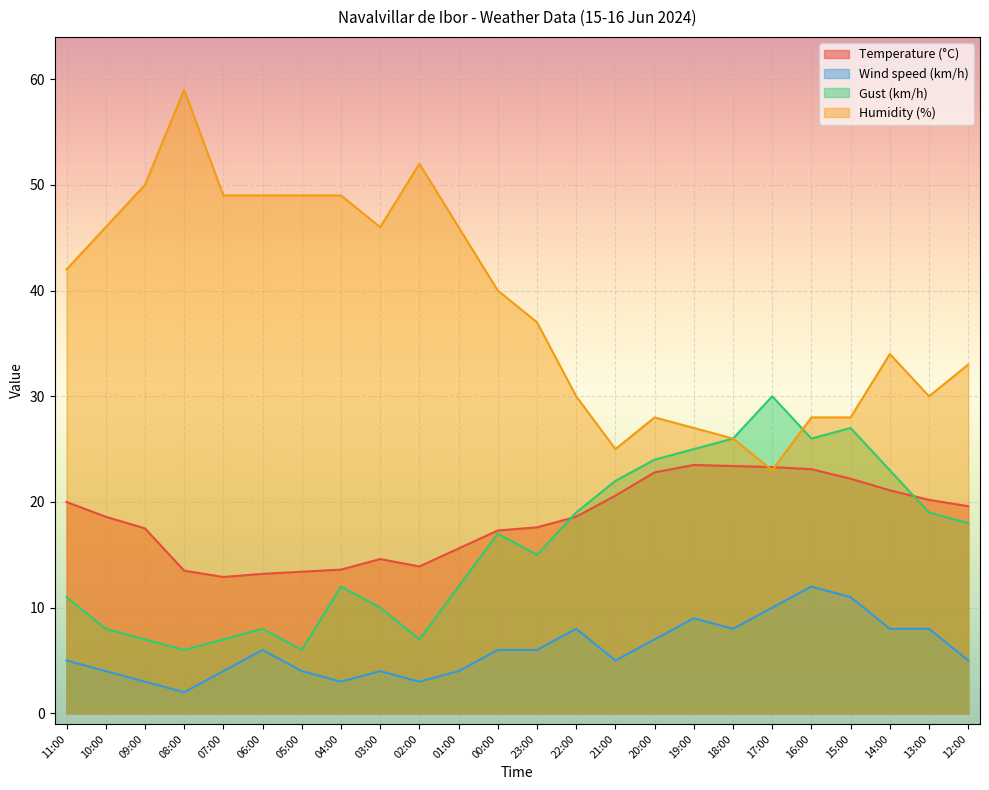

Between 22:00 and 07:00, which is larger?

22:00